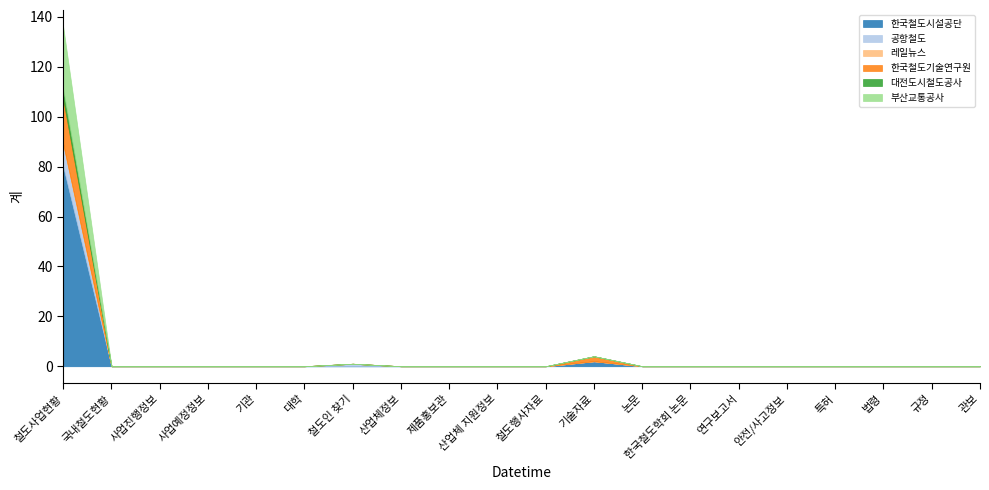

True or false: 부산교통공사 and 대전도시철도공사 cross at least once.

False